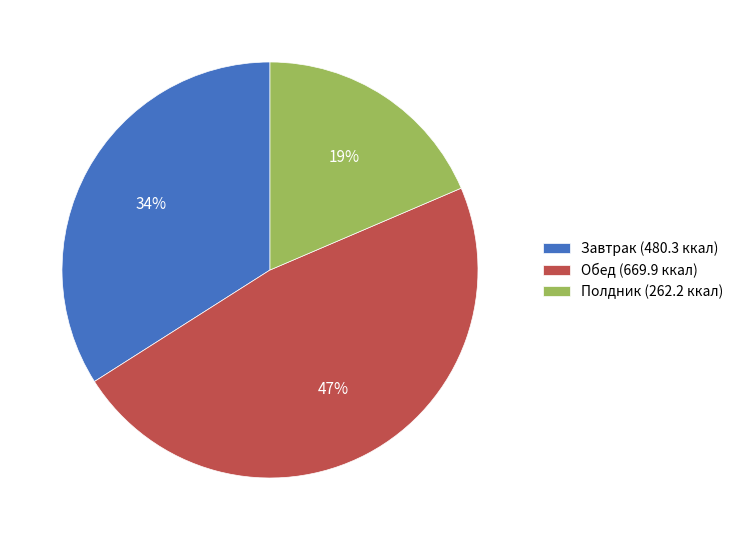

To the nearest percent, what is the average slice percentage?

33%